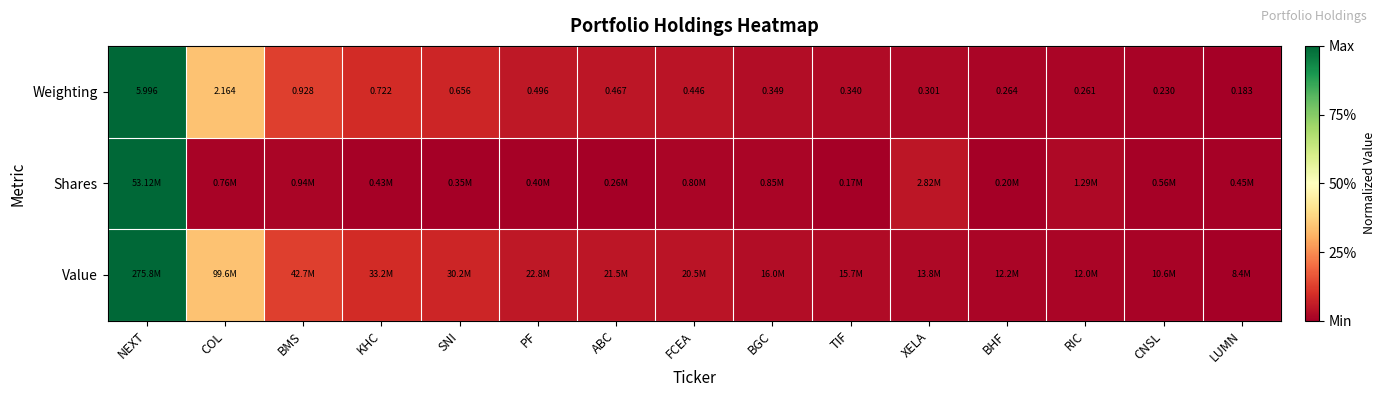

Which category has the highest value in the Weighting series?

NEXT